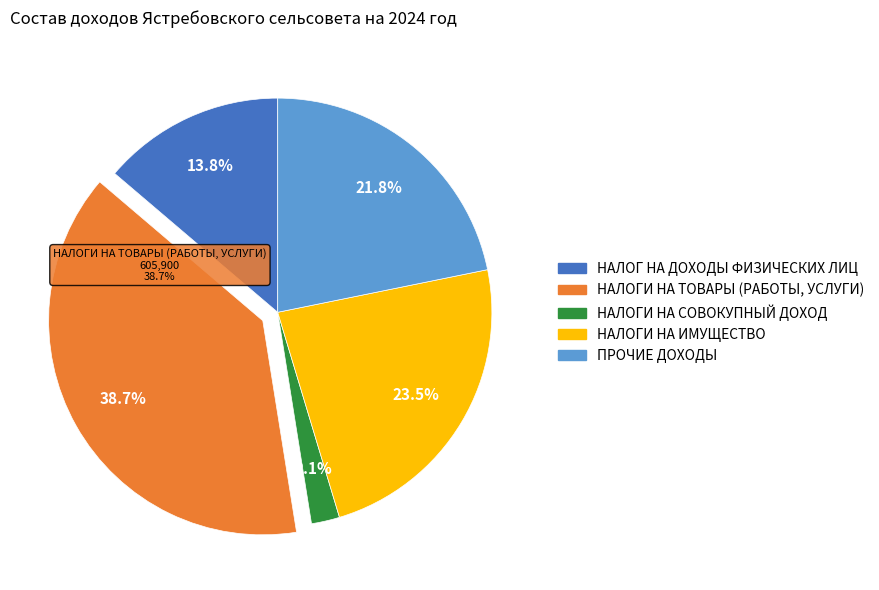

What is the smallest slice in the pie chart?

НАЛОГИ НА СОВОКУПНЫЙ ДОХОД